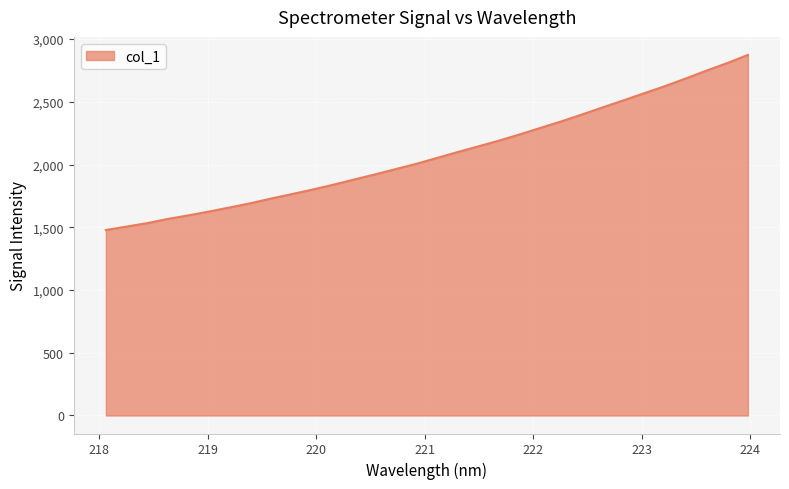

True or false: there are more than 0 points higher than both neighbors.

False